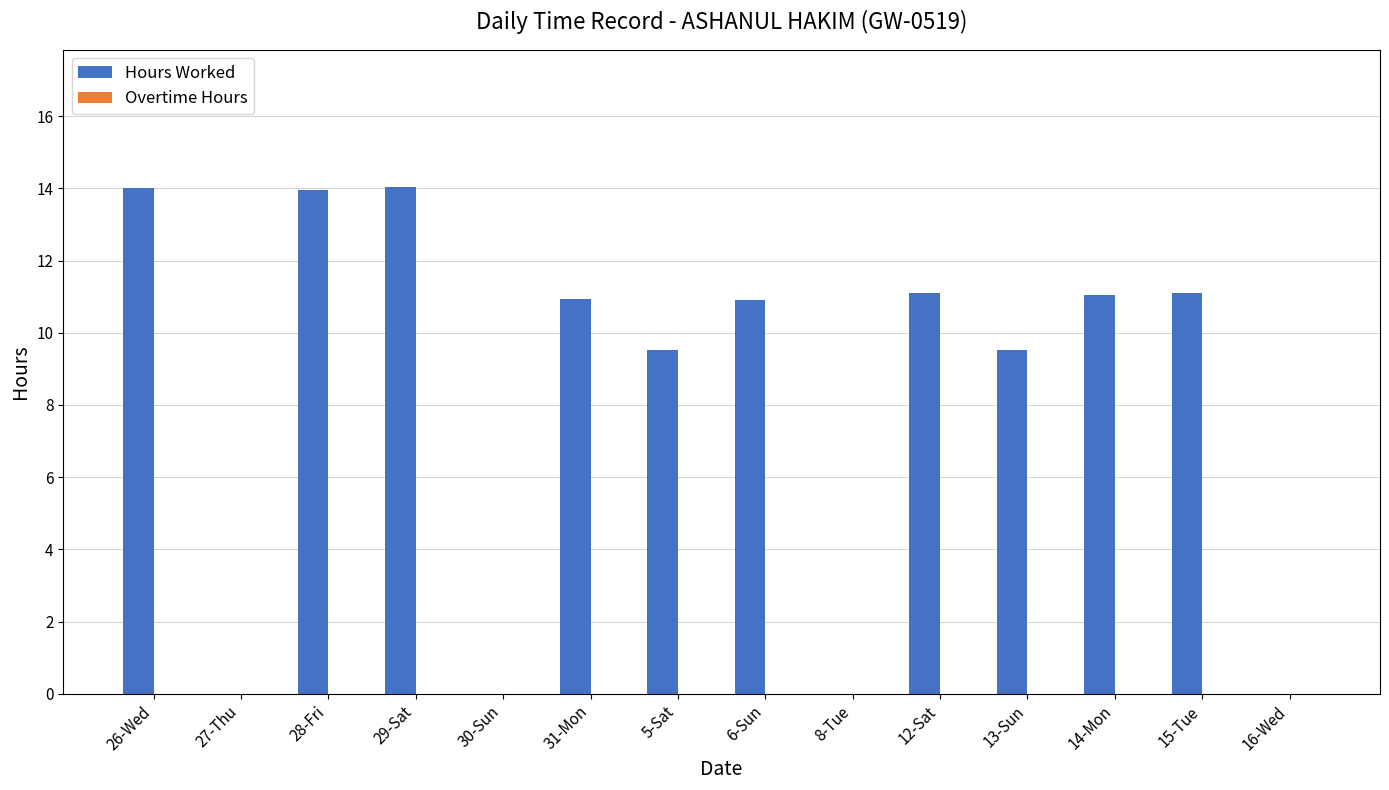

What is the change in value from 31-Mon to 8-Tue?

-10.9